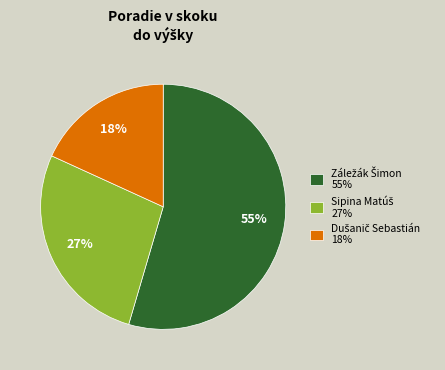

Is there any slice that represents more than half of the pie?

Yes